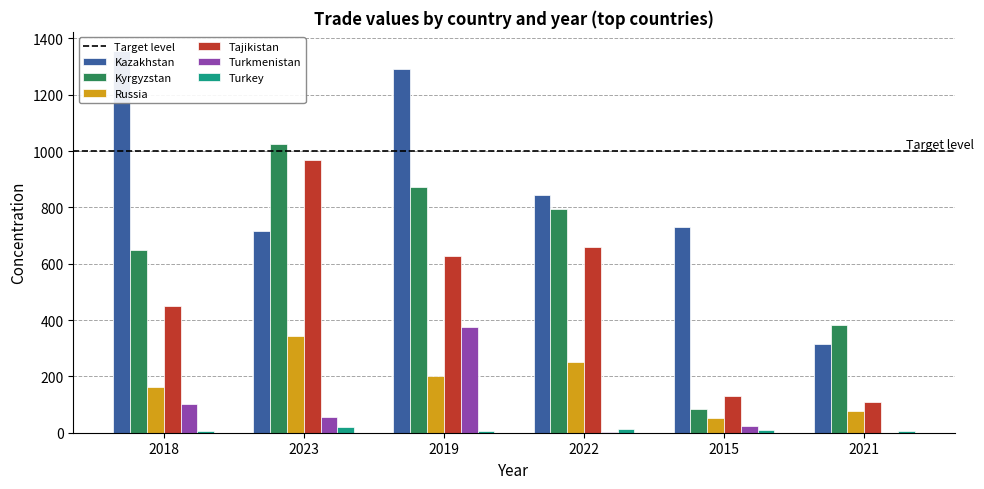

Which series changed the most between 2015 and 2021?

Kazakhstan